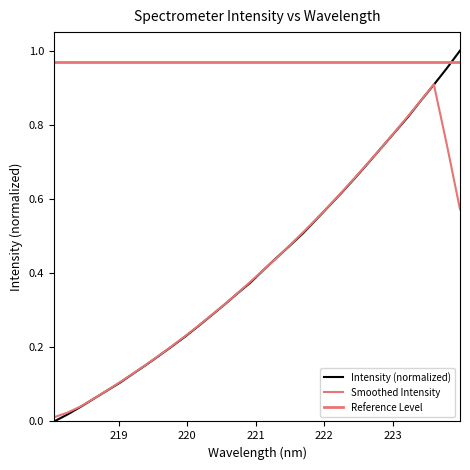

Does the chart have visible grid lines?

No